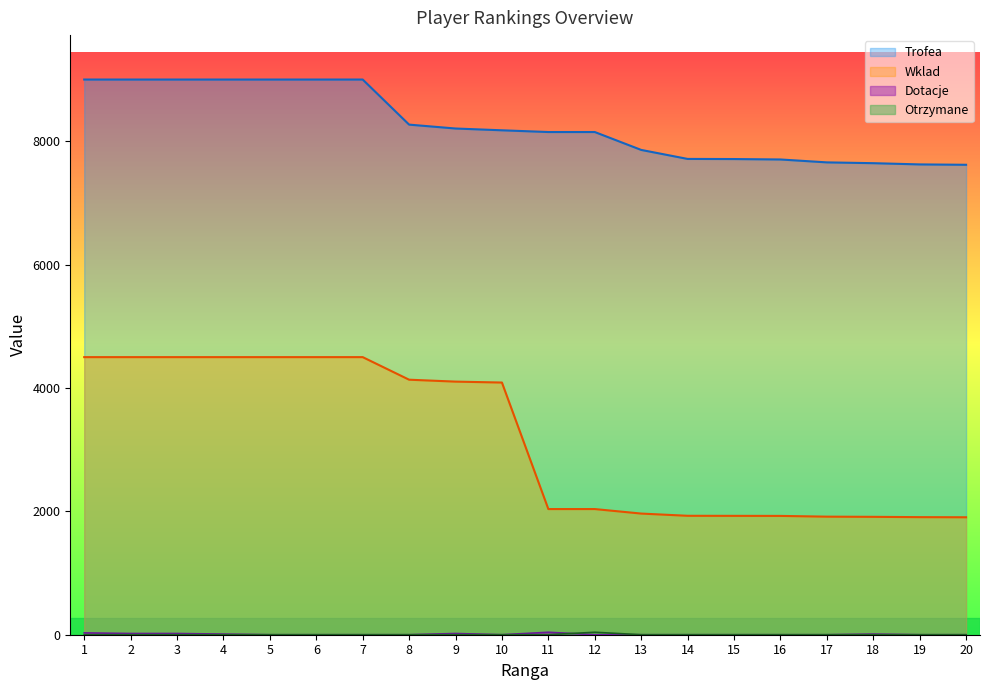

Does the chart have visible grid lines?

No